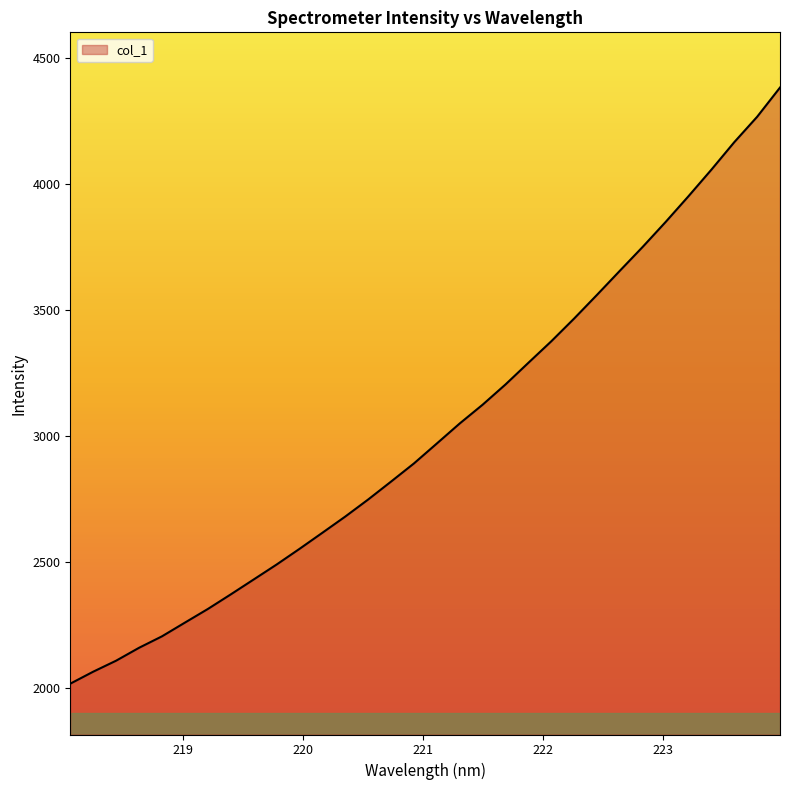

What is the minimum value shown in the chart?

2017.2